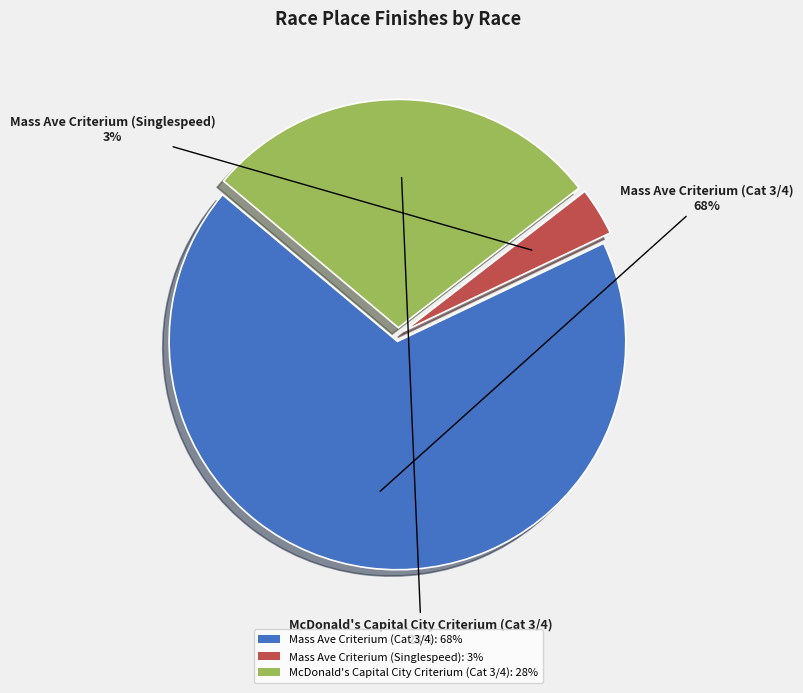

To the nearest percent, what is the difference between the McDonald's Capital City Criterium (Cat 3/4): 28% and Mass Ave Criterium (Cat 3/4): 68% slice percentages?

40%